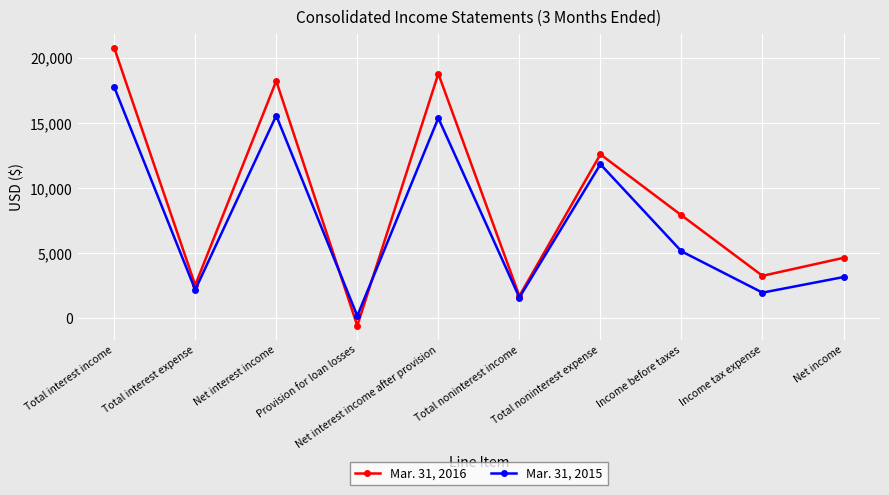

List the series in order of their overall mean, lowest first.

Mar. 31, 2015, Mar. 31, 2016